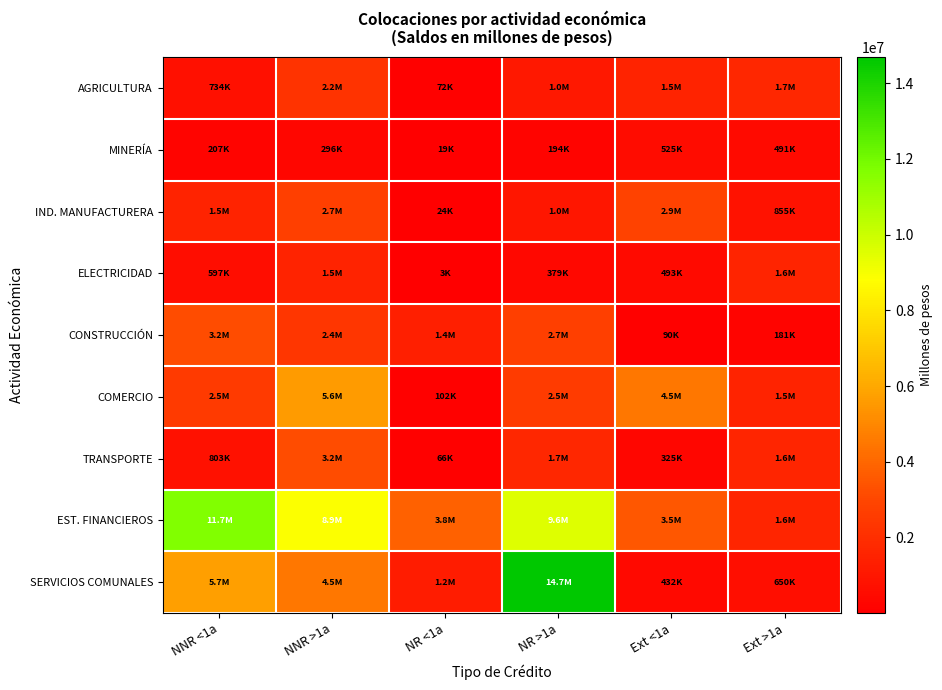

Rank the series at Ext <1a from lowest to highest value.

CONSTRUCCIÓN, TRANSPORTE, SERVICIOS COMUNALES, ELECTRICIDAD, MINERÍA, AGRICULTURA, IND. MANUFACTURERA, EST. FINANCIEROS, COMERCIO